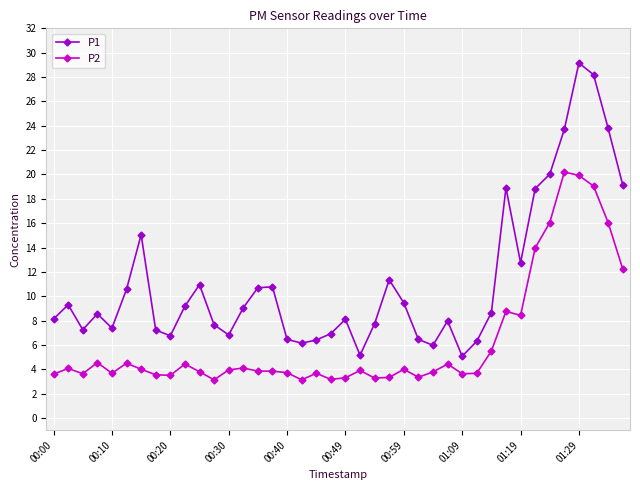

What is the value of the P1 point at the 15th from the left?

10.7